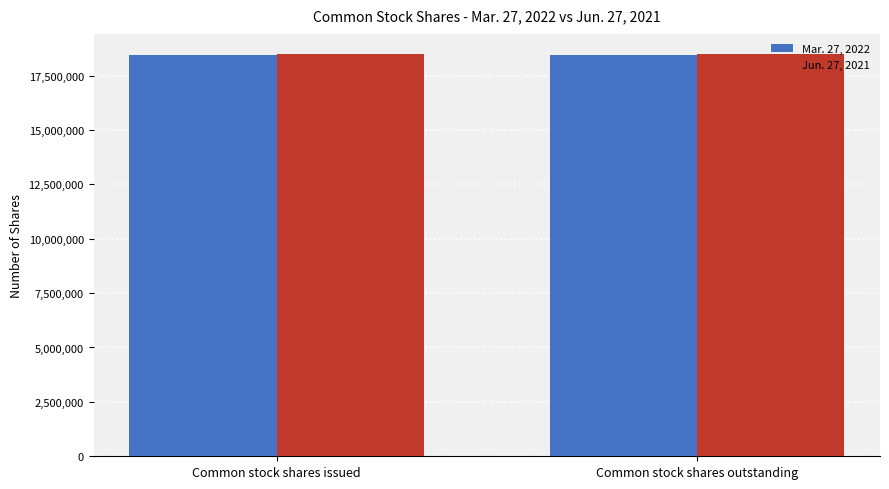

Are the bars grouped side by side (vs. stacked)?

Yes